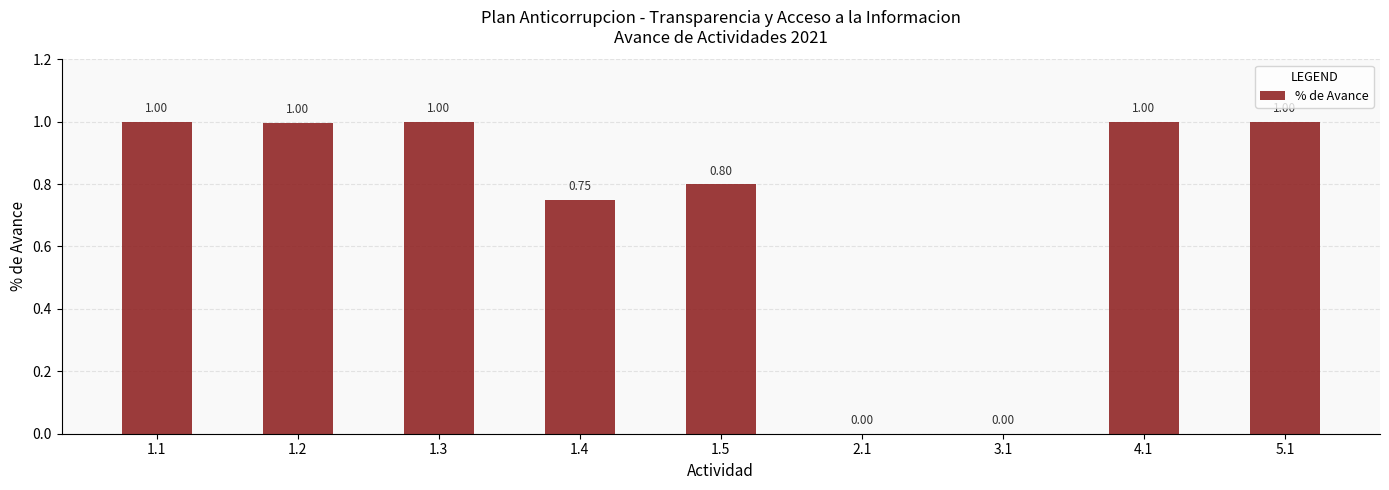

What is the sum of the values at 5.1 and 1.5?

1.8